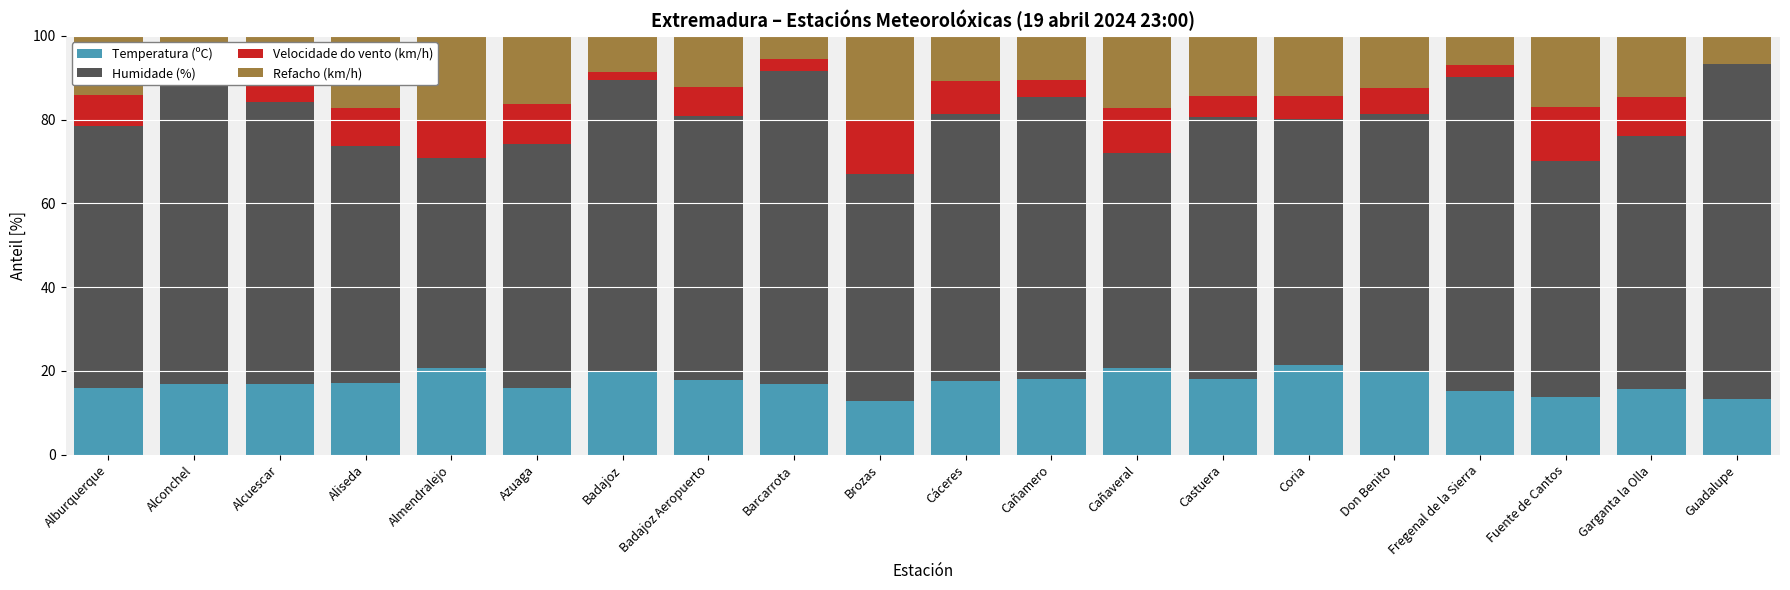

What is the sum of all Temperatura (ºC) values?

344.6